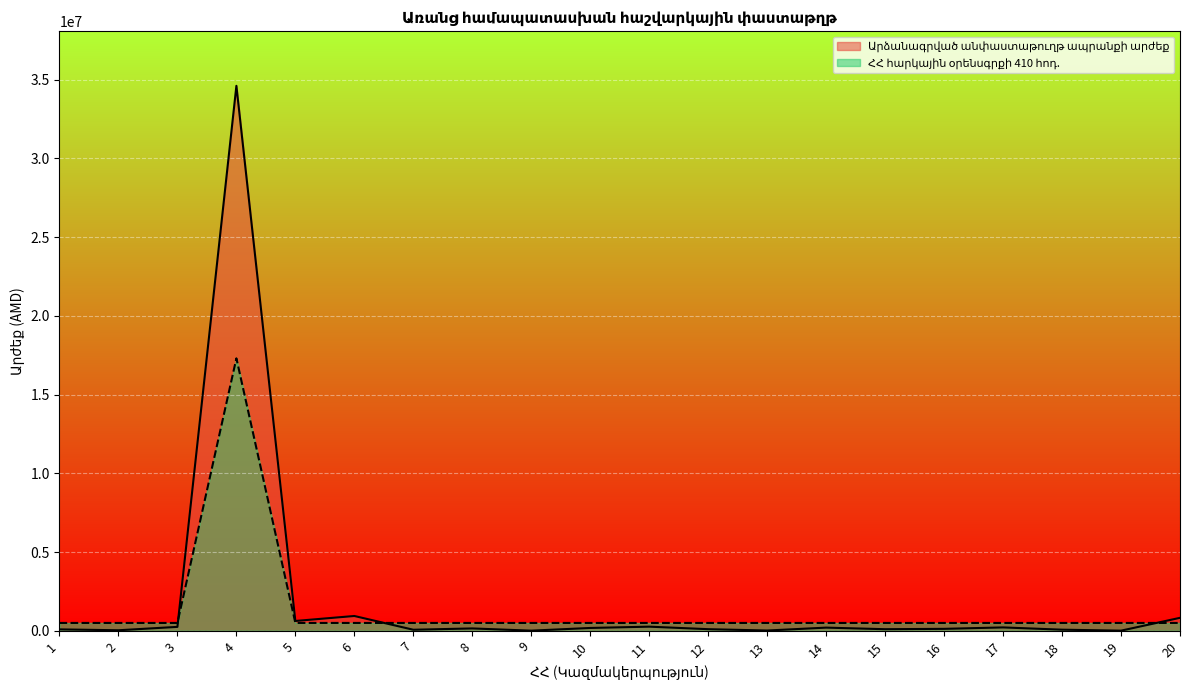

What is the maximum value shown in the chart?

34600000